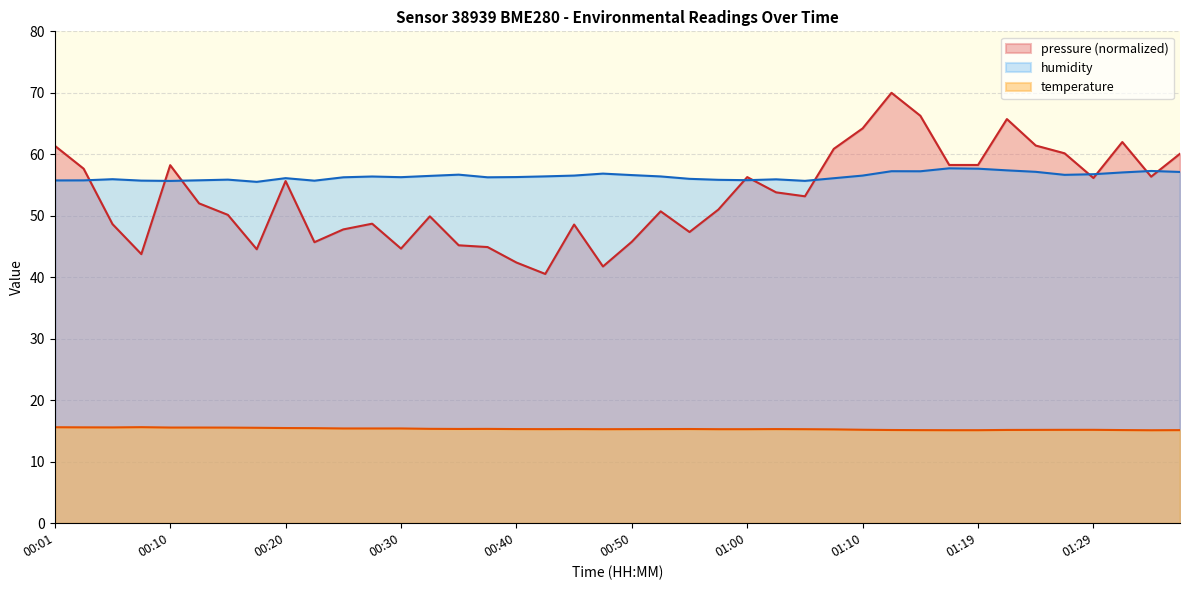

What is the maximum value for humidity?

57.7